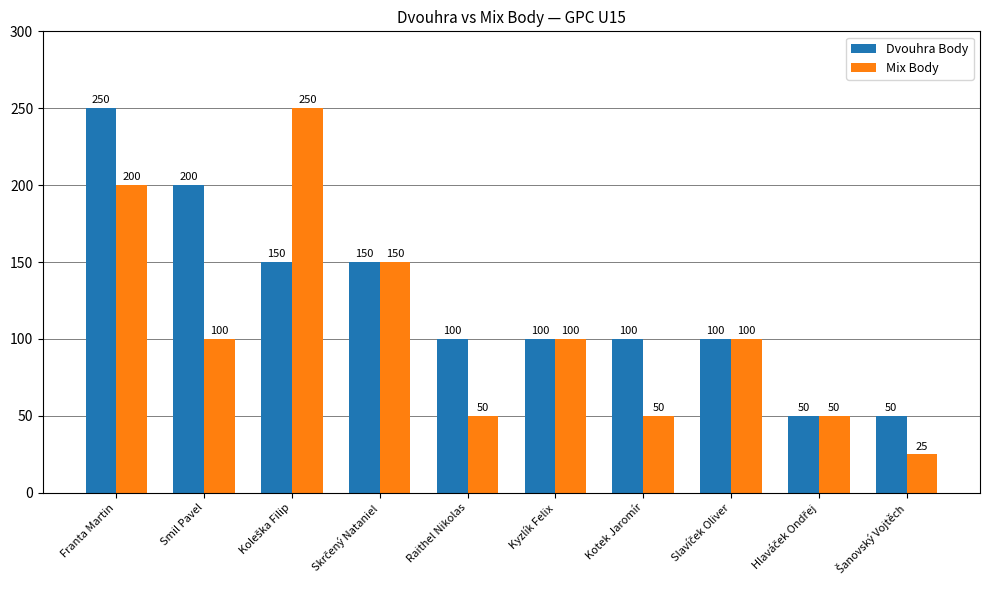

How many data points in Dvouhra Body are less than 100?

2